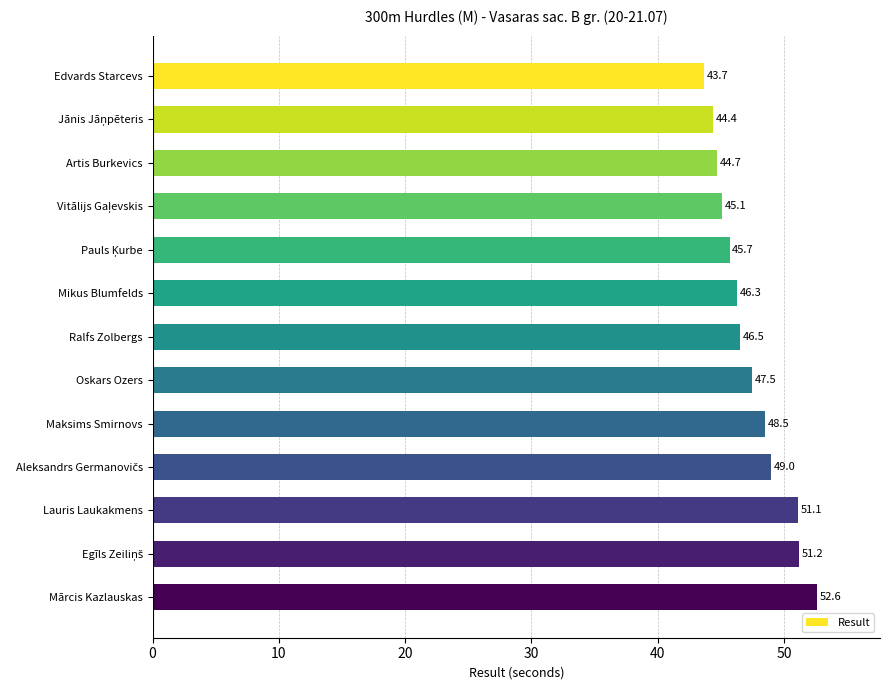

Is it true that the value at Mārcis Kazlauskas is 52.6?

True